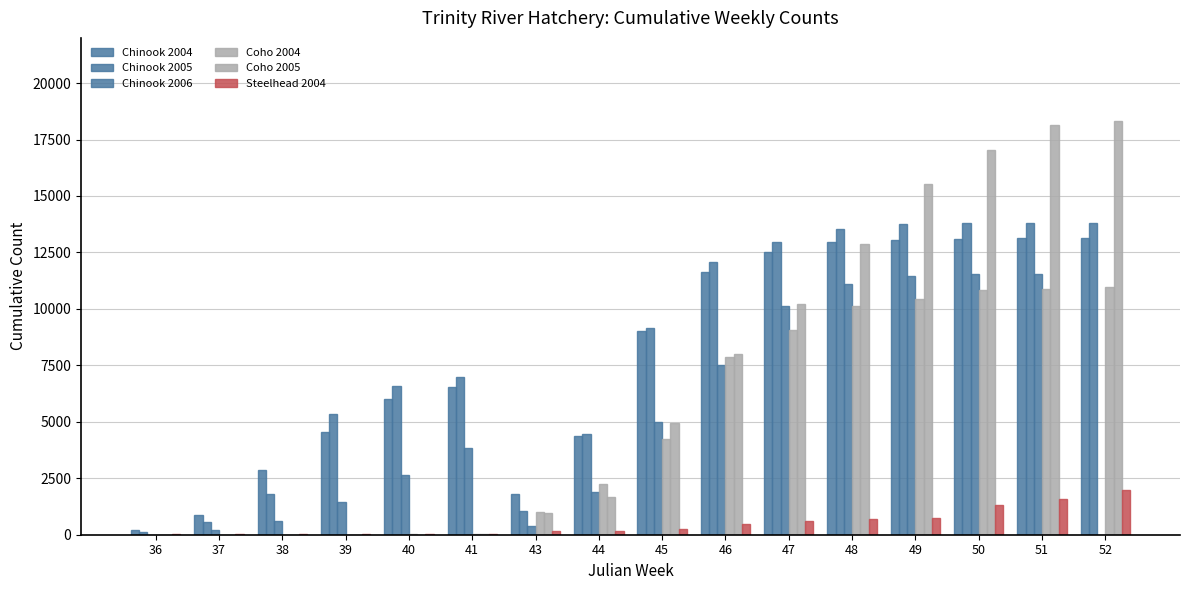

Which series has the largest total across all categories?

Chinook 2005